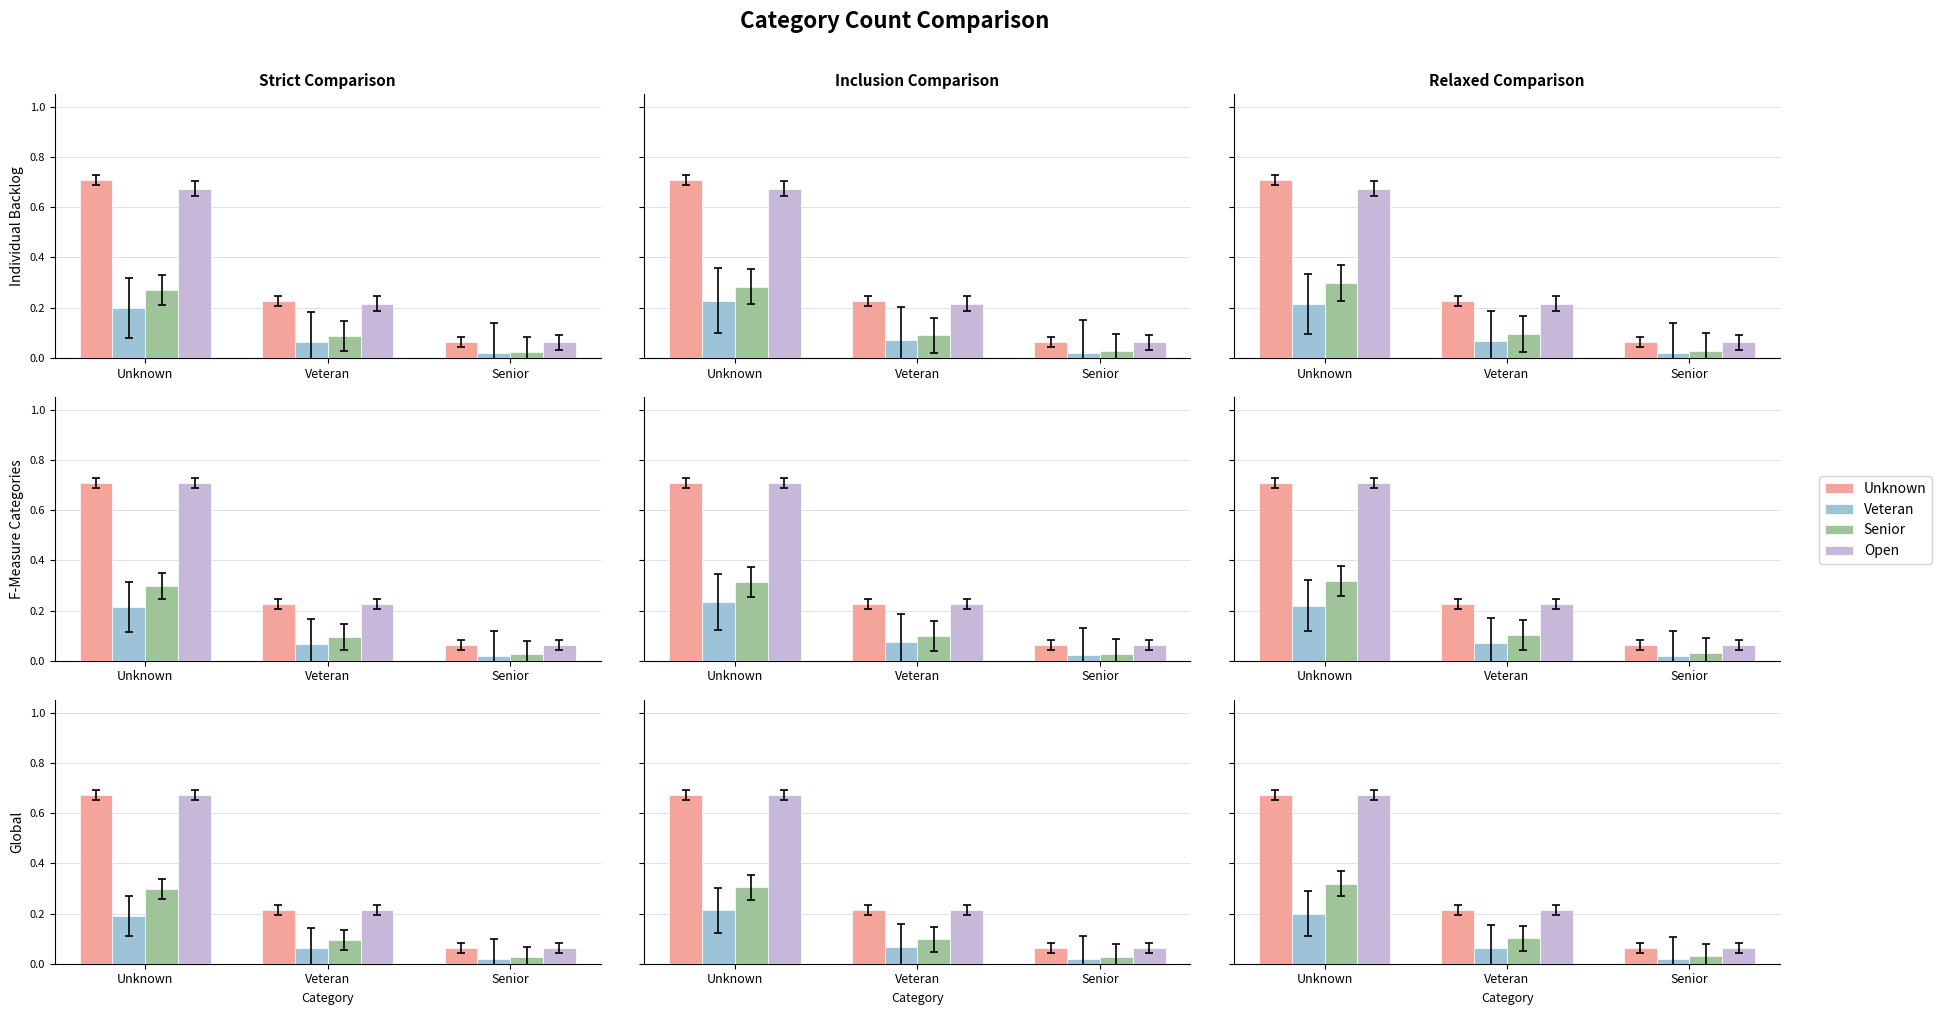

What is the spread (max minus min) of values at Unknown?

0.5